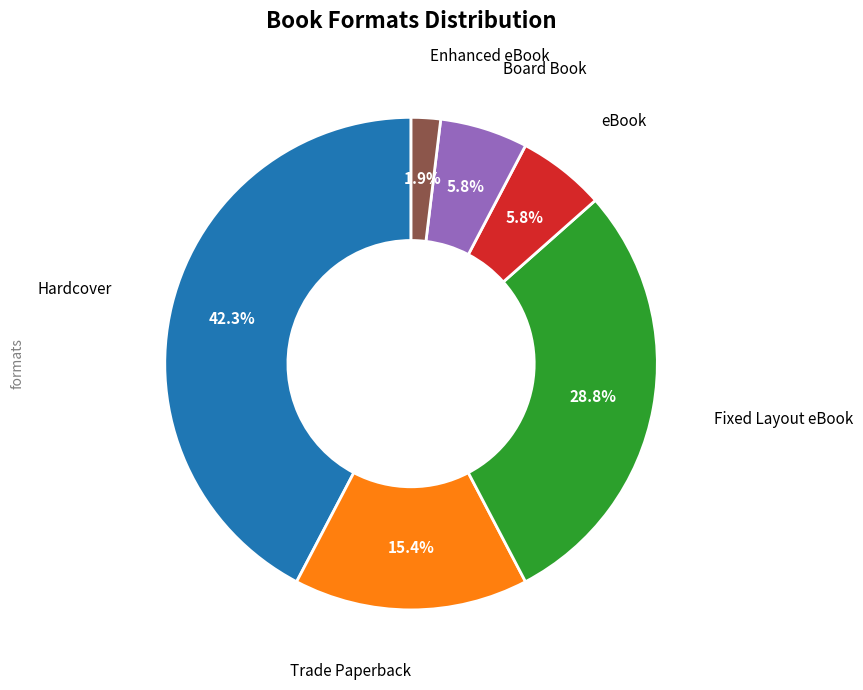

Does any single category account for the majority?

No